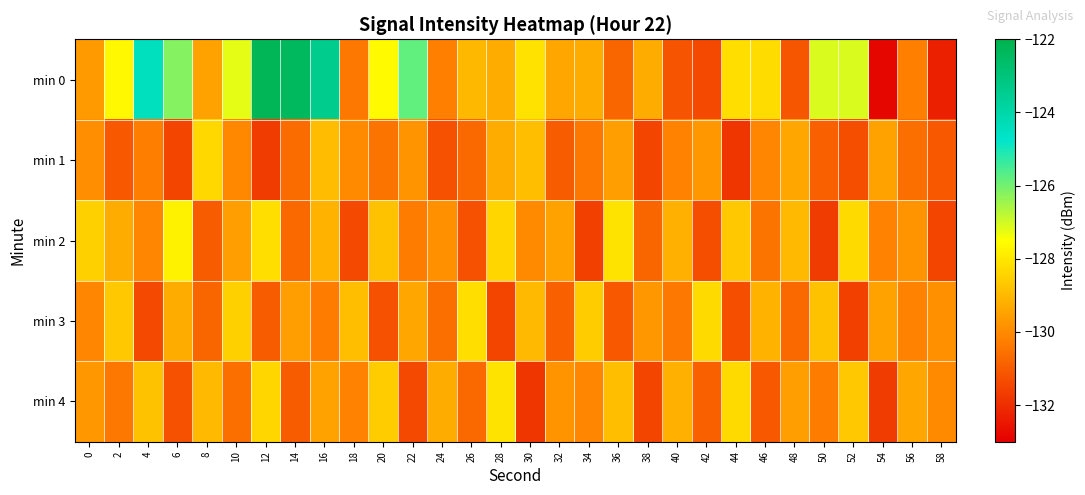

How many categories are shown in the chart?

30